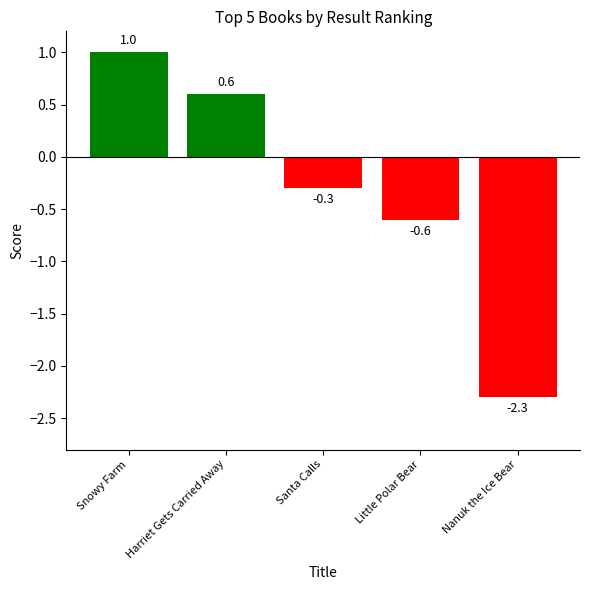

How many values are above zero?

2